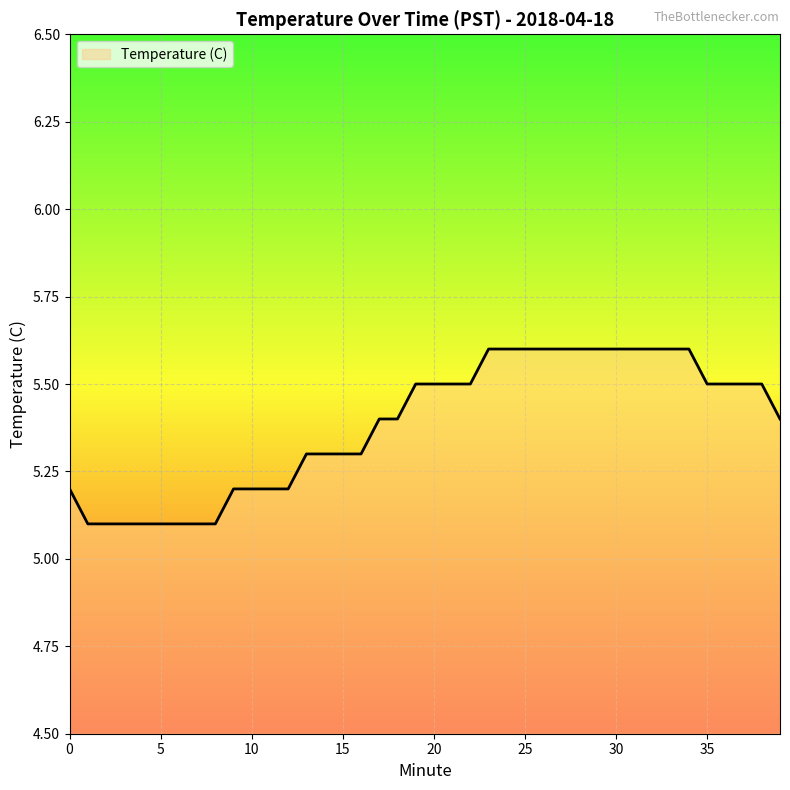

What is the difference between the maximum and minimum values?

0.5